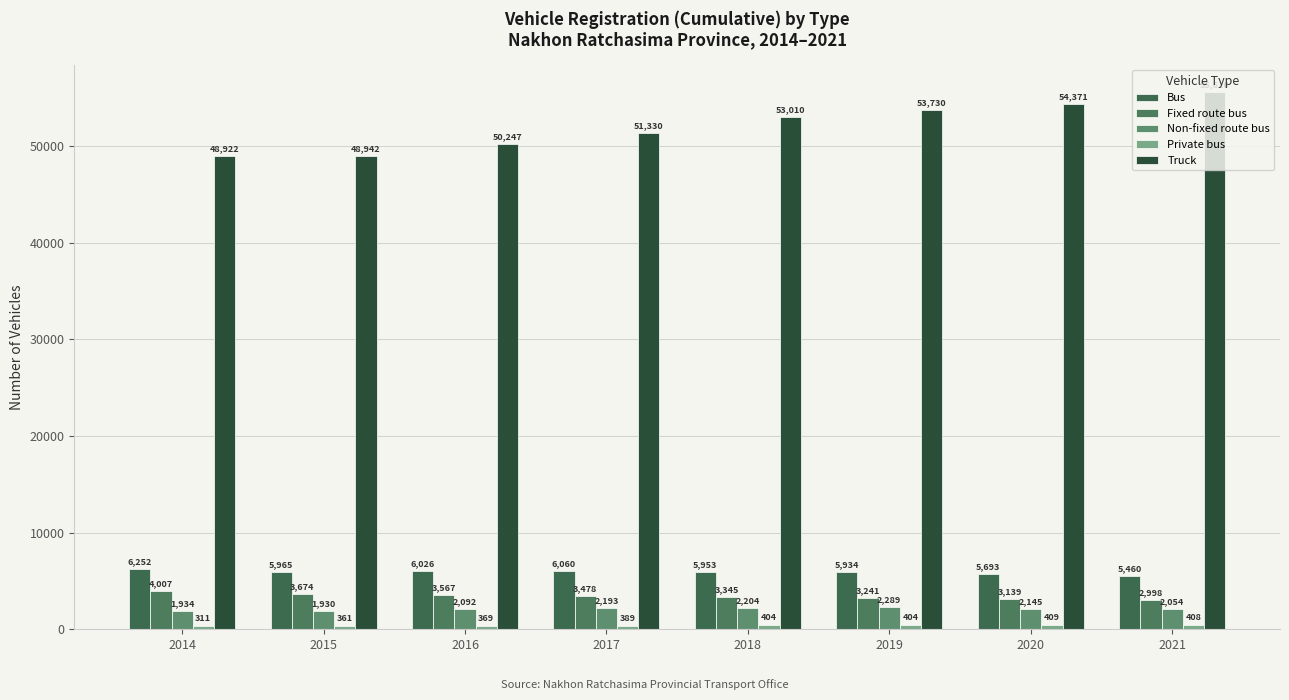

Is the value of Non-fixed route bus at 2014 greater than the value of Truck at 2020?

No